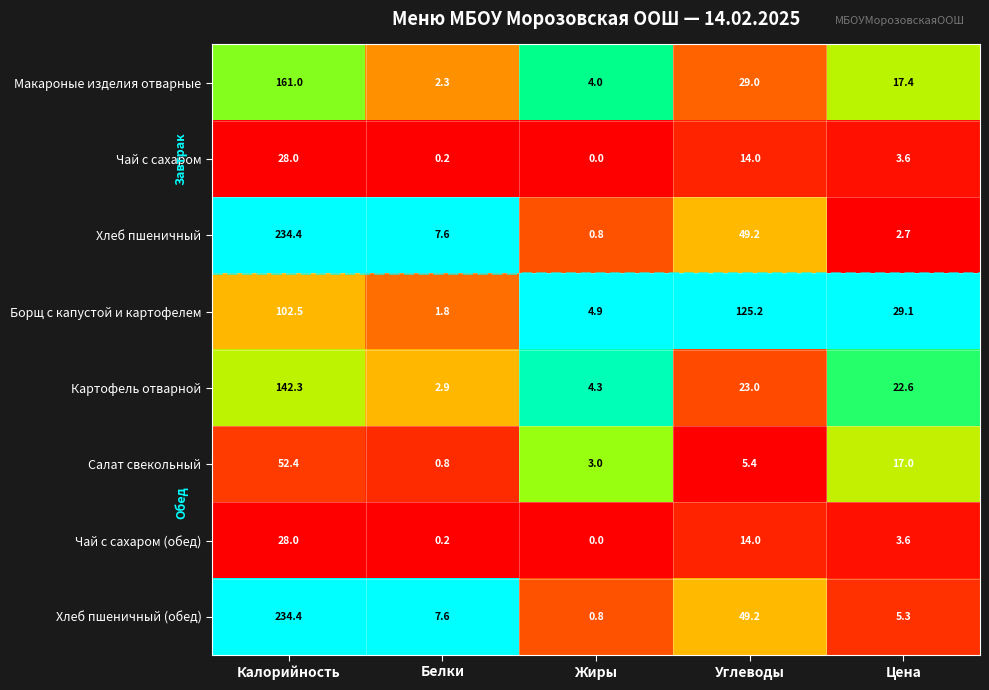

What is the spread (max minus min) of values at Калорийность?

206.4